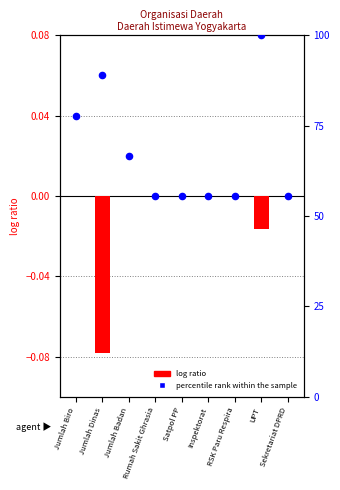

What are all the series names shown in the legend?

log ratio, percentile rank within the sample